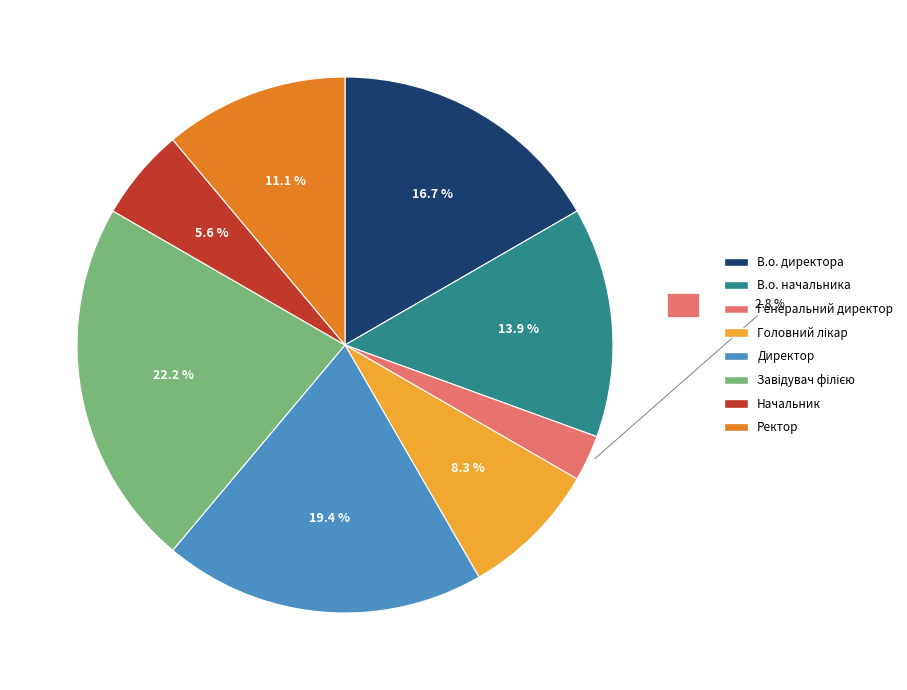

How many slices are in this pie chart?

8